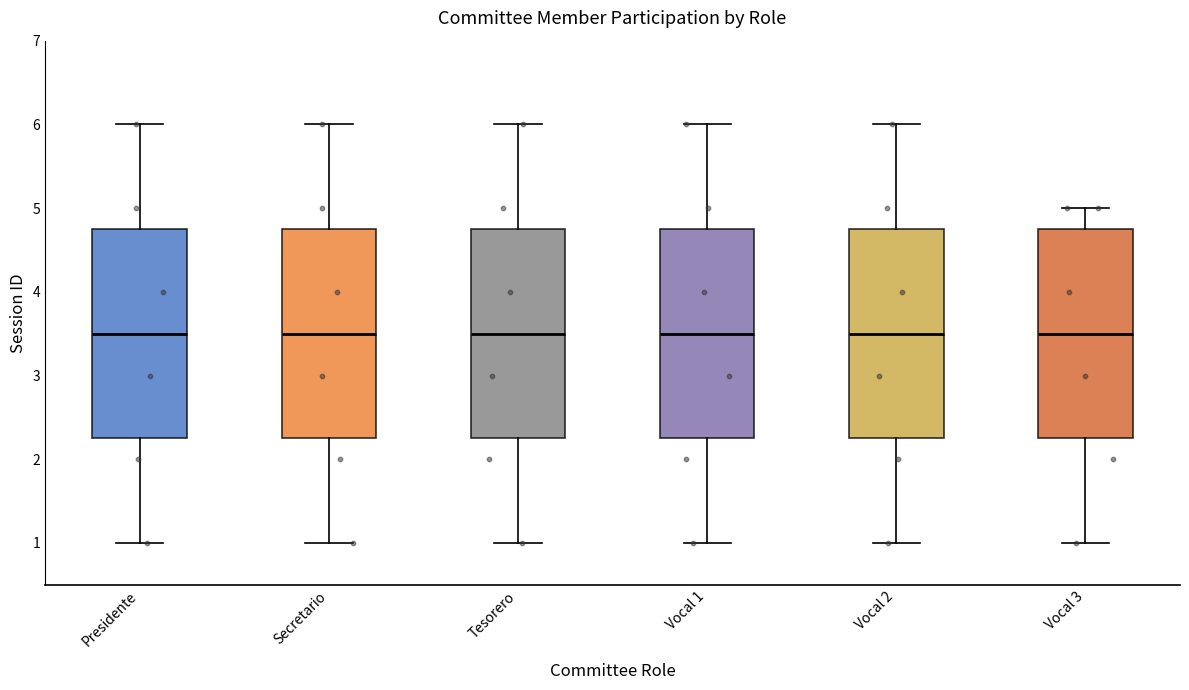

Reading left to right, read every box against the y-axis: the position of its median line, the range the box covers, and the ends of its whiskers. The values are not printed on the chart, so give them approximately, as read against the axis.

Presidente: median 3.5, box 2.3 to 4.8, whiskers 1.0 to 6.0
Secretario: median 3.5, box 2.3 to 4.8, whiskers 1.0 to 6.0
Tesorero: median 3.5, box 2.3 to 4.8, whiskers 1.0 to 6.0
Vocal 1: median 3.5, box 2.3 to 4.8, whiskers 1.0 to 6.0
Vocal 2: median 3.5, box 2.3 to 4.8, whiskers 1.0 to 6.0
Vocal 3: median 3.5, box 2.3 to 4.8, whiskers 1.0 to 5.0